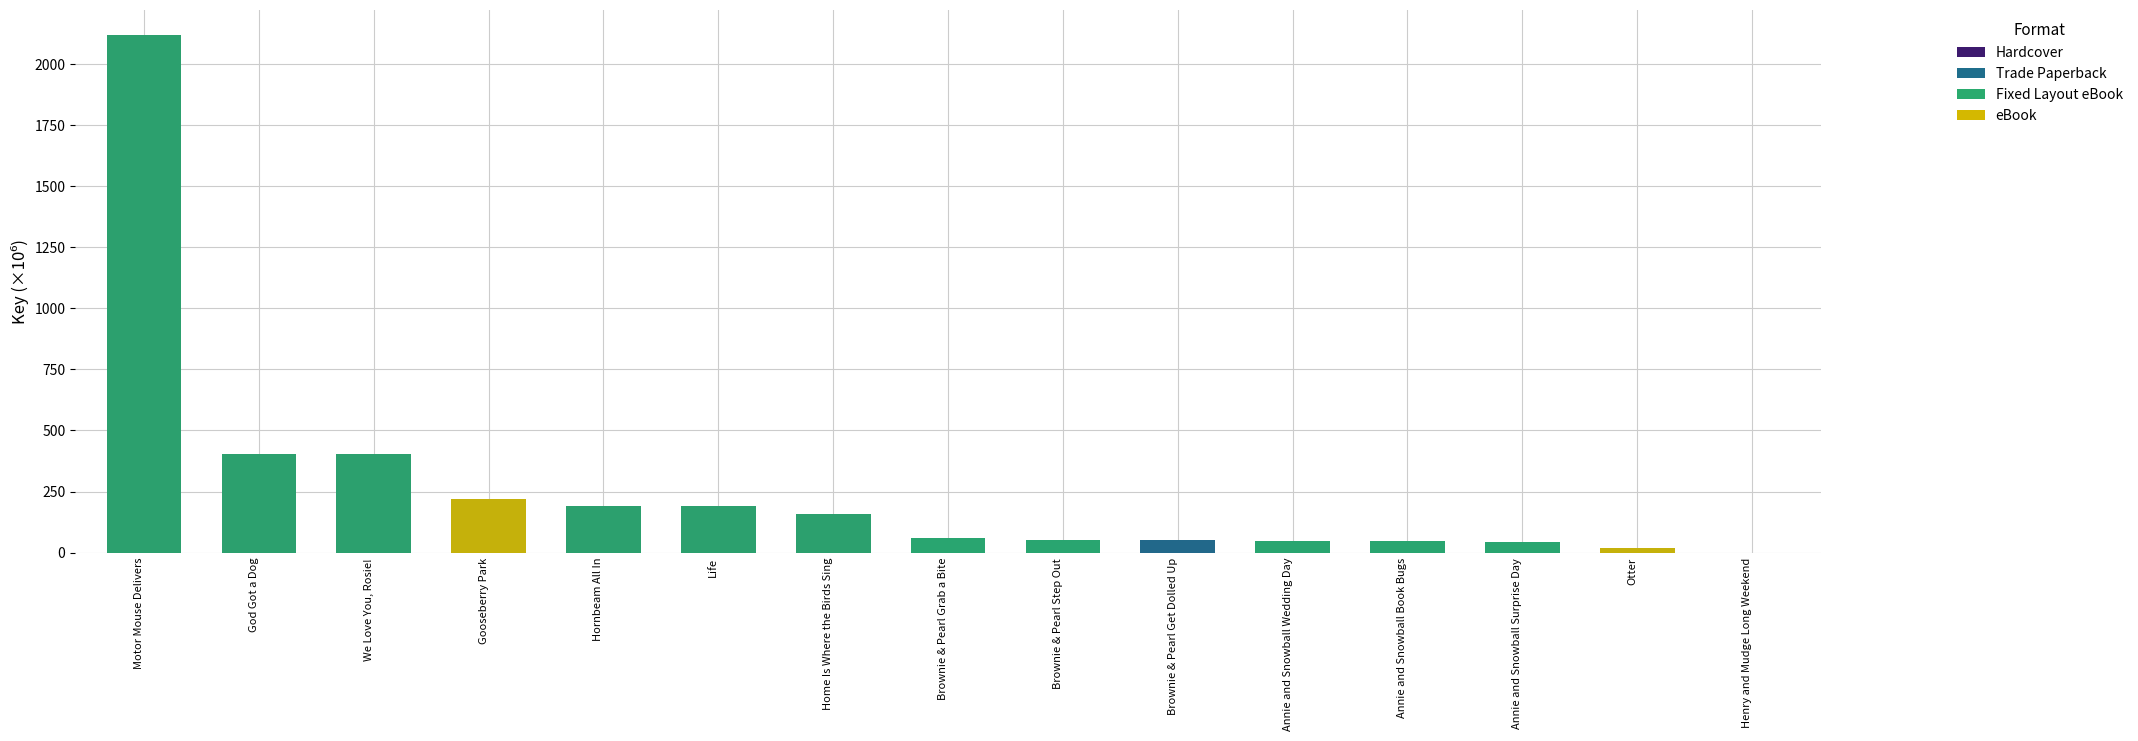

Count the number of categories in the chart.

15